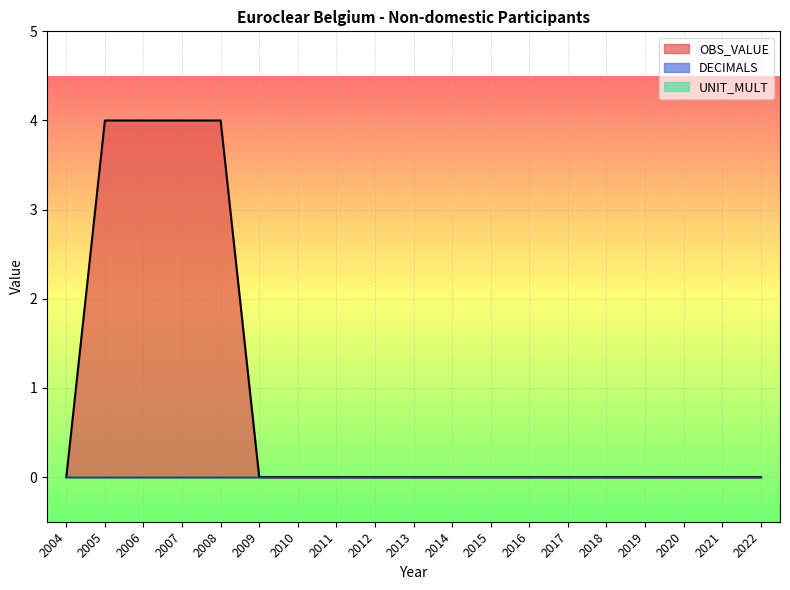

What are all the series names shown in the legend?

OBS_VALUE, DECIMALS, UNIT_MULT